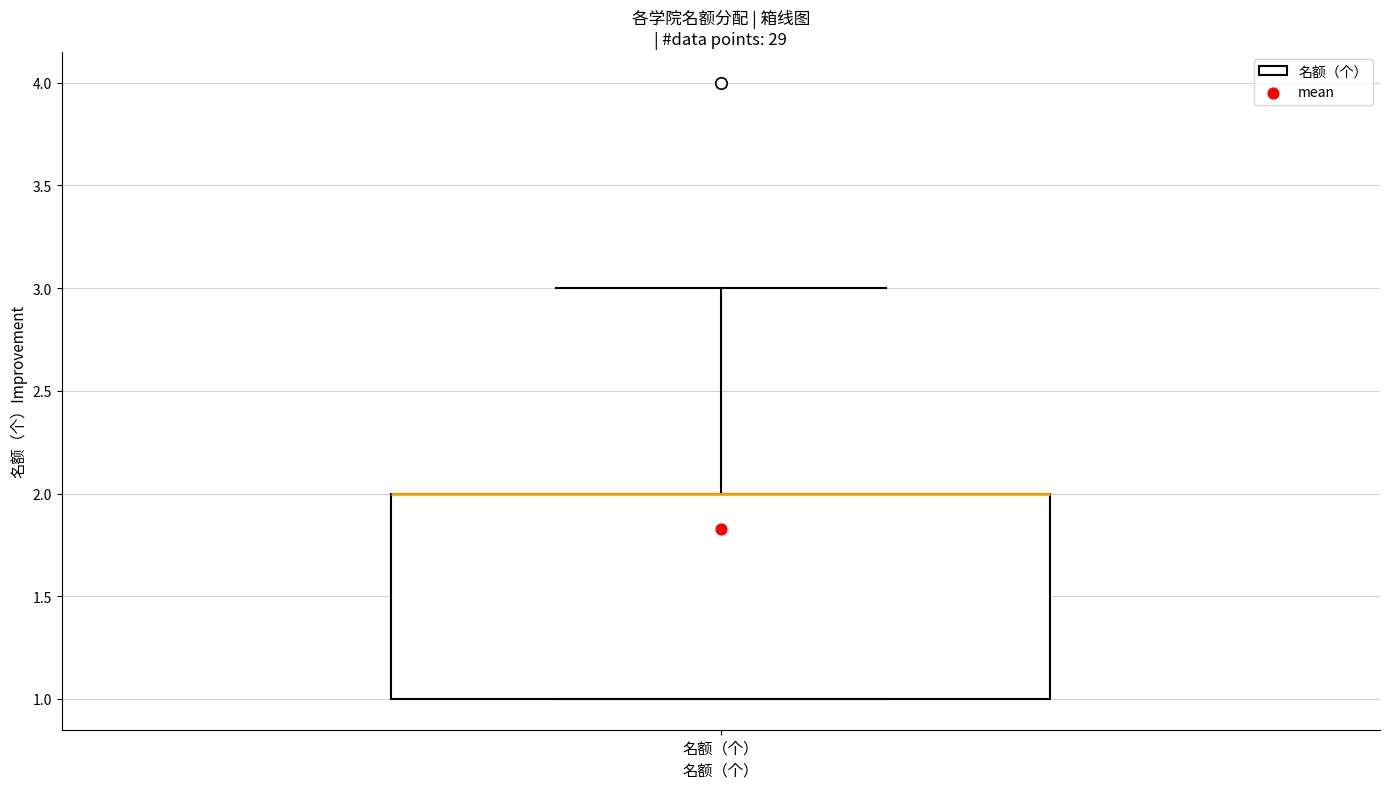

Transcribe this box plot: give where the median line is, the range the box spans, and where the two whiskers end, as read against the y-axis. The values are not printed on the chart, so give them approximately, as read against the axis.

median 2 (drawn on the box's upper edge), box 1 to 2, whiskers 1 to 3